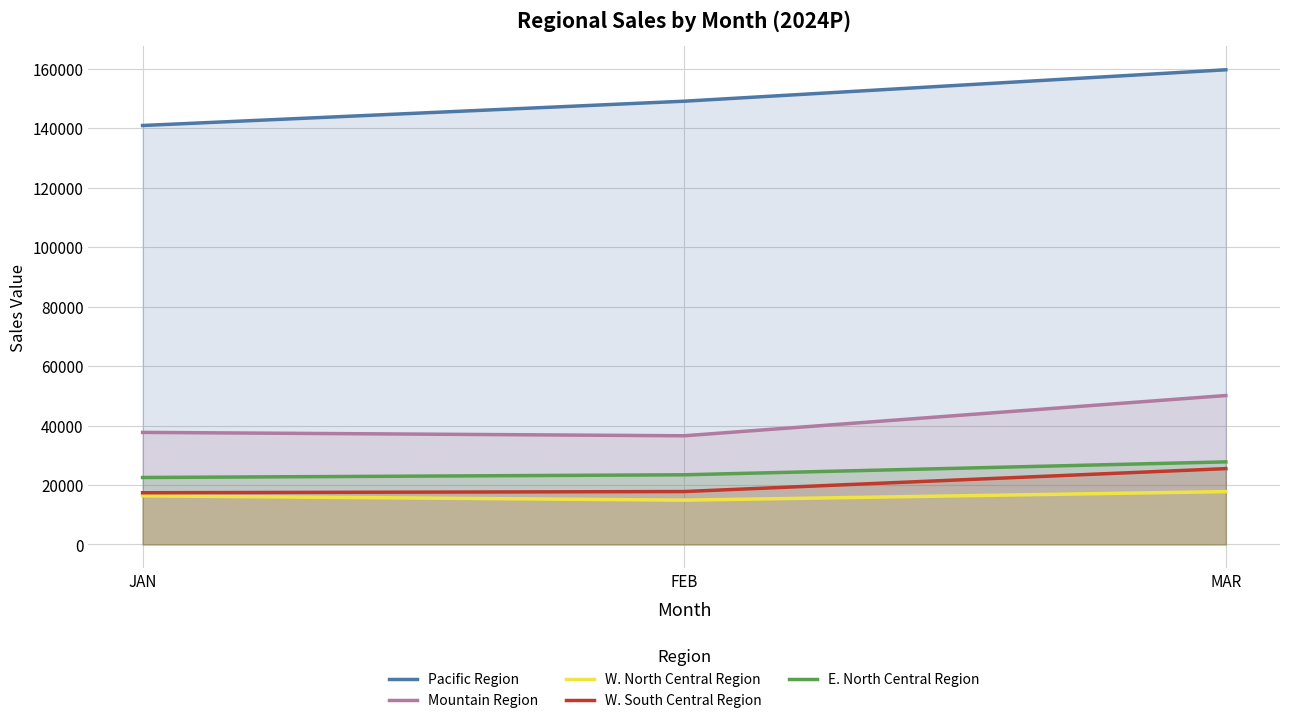

At which category is the sum across all series the highest?

MAR